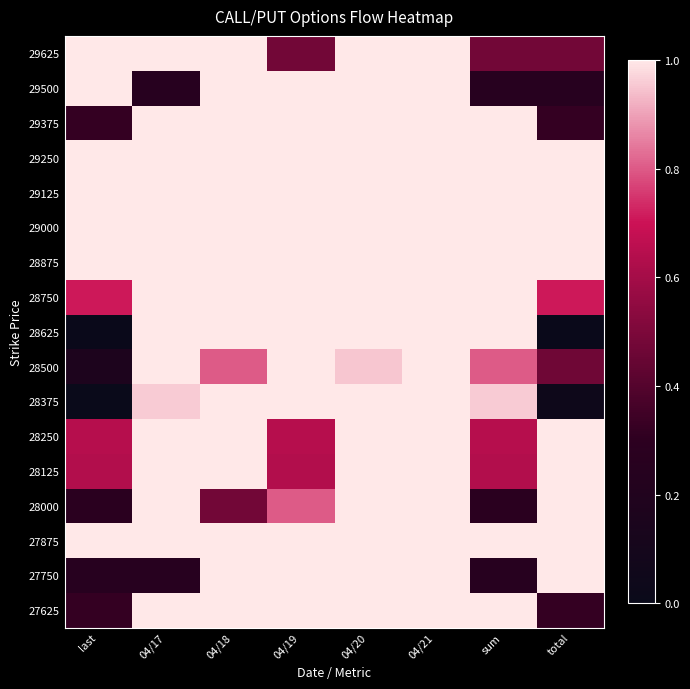

Reading left to right, transcribe all the data shown in this chart.

29625: last=1.0	04/17=1.0	04/18=1.0	04/19=0.5	04/20=1.0	04/21=1.0	sum=0.5	total=0.5
29500: last=1.0	04/17=0.3	04/18=1.0	04/19=1.0	04/20=1.0	04/21=1.0	sum=0.3	total=0.3
29375: last=0.3	04/17=1.0	04/18=1.0	04/19=1.0	04/20=1.0	04/21=1.0	sum=1.0	total=0.3
29250: last=1.0	04/17=1.0	04/18=1.0	04/19=1.0	04/20=1.0	04/21=1.0	sum=1.0	total=1.0
29125: last=1.0	04/17=1.0	04/18=1.0	04/19=1.0	04/20=1.0	04/21=1.0	sum=1.0	total=1.0
29000: last=1.0	04/17=1.0	04/18=1.0	04/19=1.0	04/20=1.0	04/21=1.0	sum=1.0	total=1.0
28875: last=1.0	04/17=1.0	04/18=1.0	04/19=1.0	04/20=1.0	04/21=1.0	sum=1.0	total=1.0
28750: last=0.7	04/17=1.0	04/18=1.0	04/19=1.0	04/20=1.0	04/21=1.0	sum=1.0	total=0.7
28625: last=0.0	04/17=1.0	04/18=1.0	04/19=1.0	04/20=1.0	04/21=1.0	sum=1.0	total=0.0
28500: last=0.2	04/17=1.0	04/18=0.8	04/19=1.0	04/20=1.0	04/21=1.0	sum=0.8	total=0.5
28375: last=0.0	04/17=1.0	04/18=1.0	04/19=1.0	04/20=1.0	04/21=1.0	sum=1.0	total=0.0
28250: last=0.6	04/17=1.0	04/18=1.0	04/19=0.6	04/20=1.0	04/21=1.0	sum=0.6	total=1.0
28125: last=0.6	04/17=1.0	04/18=1.0	04/19=0.6	04/20=1.0	04/21=1.0	sum=0.6	total=1.0
28000: last=0.3	04/17=1.0	04/18=0.5	04/19=0.8	04/20=1.0	04/21=1.0	sum=0.3	total=1.0
27875: last=1.0	04/17=1.0	04/18=1.0	04/19=1.0	04/20=1.0	04/21=1.0	sum=1.0	total=1.0
27750: last=0.3	04/17=0.3	04/18=1.0	04/19=1.0	04/20=1.0	04/21=1.0	sum=0.3	total=1.0
27625: last=0.3	04/17=1.0	04/18=1.0	04/19=1.0	04/20=1.0	04/21=1.0	sum=1.0	total=0.3